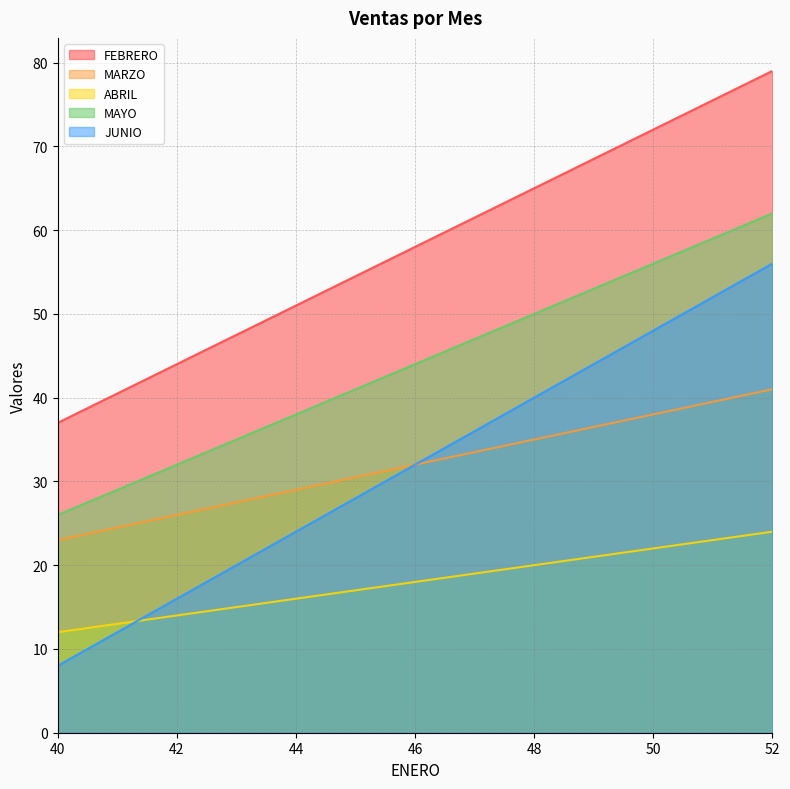

Reading right to left, extract all data points from this chart.

FEBRERO: 52=79	50=72	48=65	46=58	44=51	42=44	40=37
MARZO: 52=41	50=38	48=35	46=32	44=29	42=26	40=23
ABRIL: 52=24	50=22	48=20	46=18	44=16	42=14	40=12
MAYO: 52=62	50=56	48=50	46=44	44=38	42=32	40=26
JUNIO: 52=56	50=48	48=40	46=32	44=24	42=16	40=8